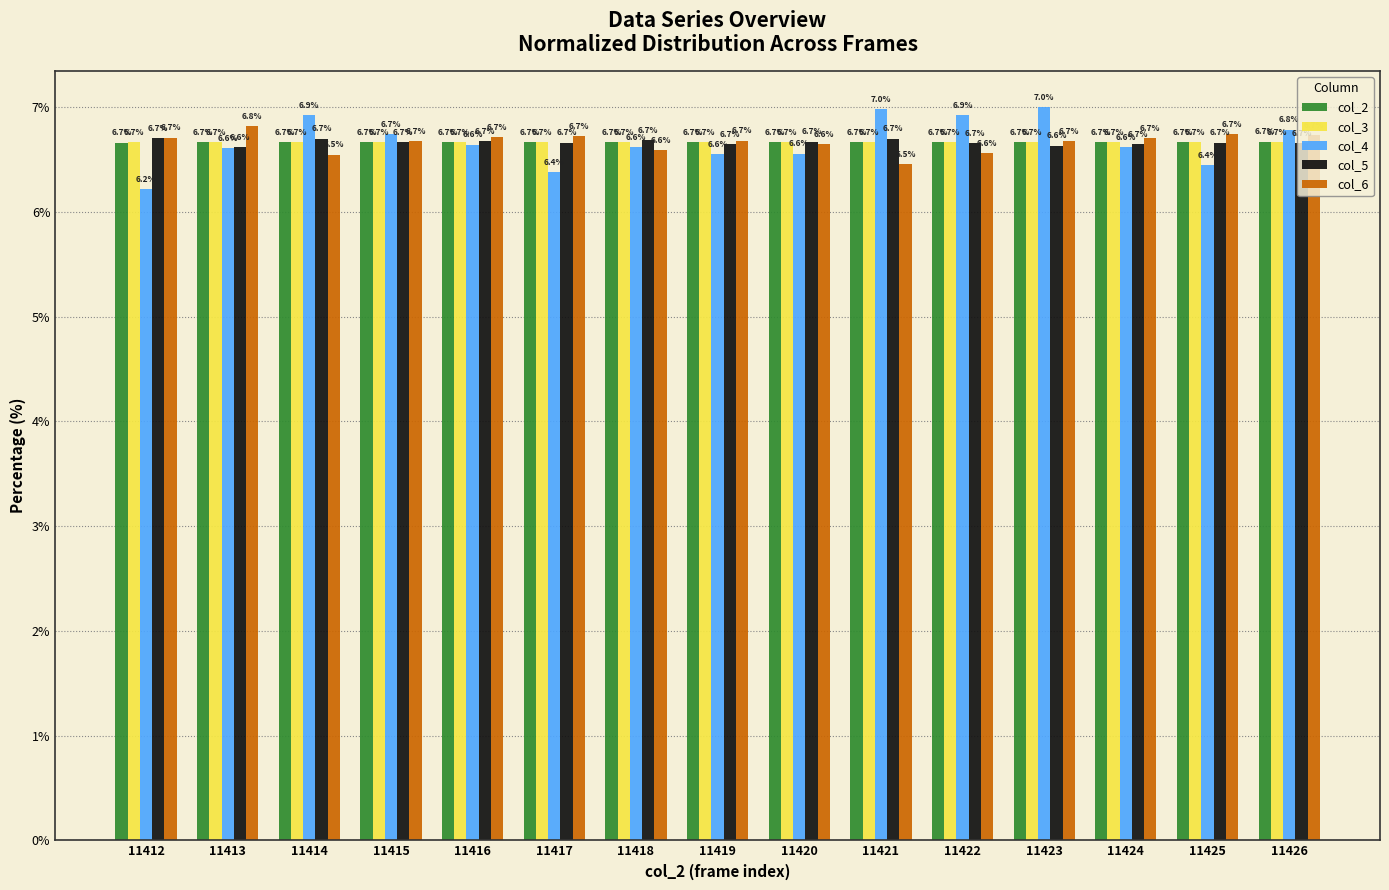

How many col_5 values are between 6 and 7?

15